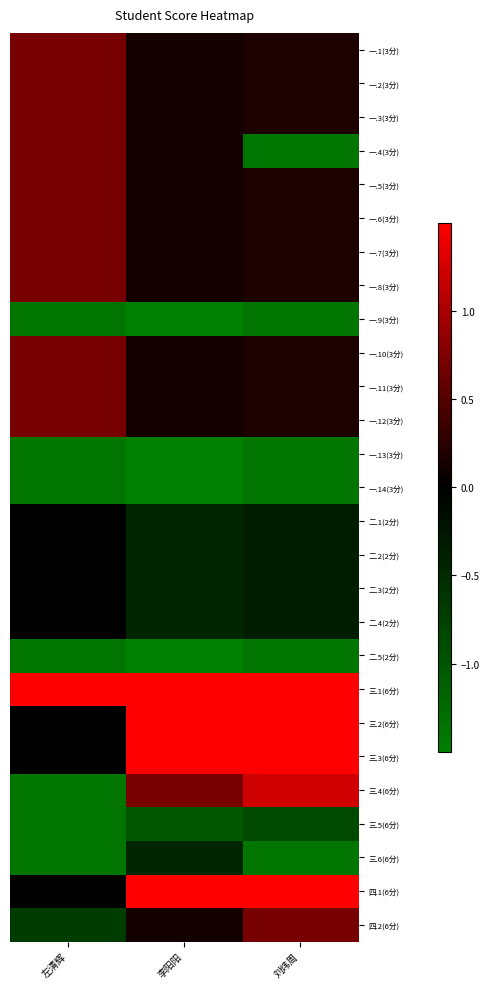

Between 李阳阳 and 左清辉, which is larger?

左清辉